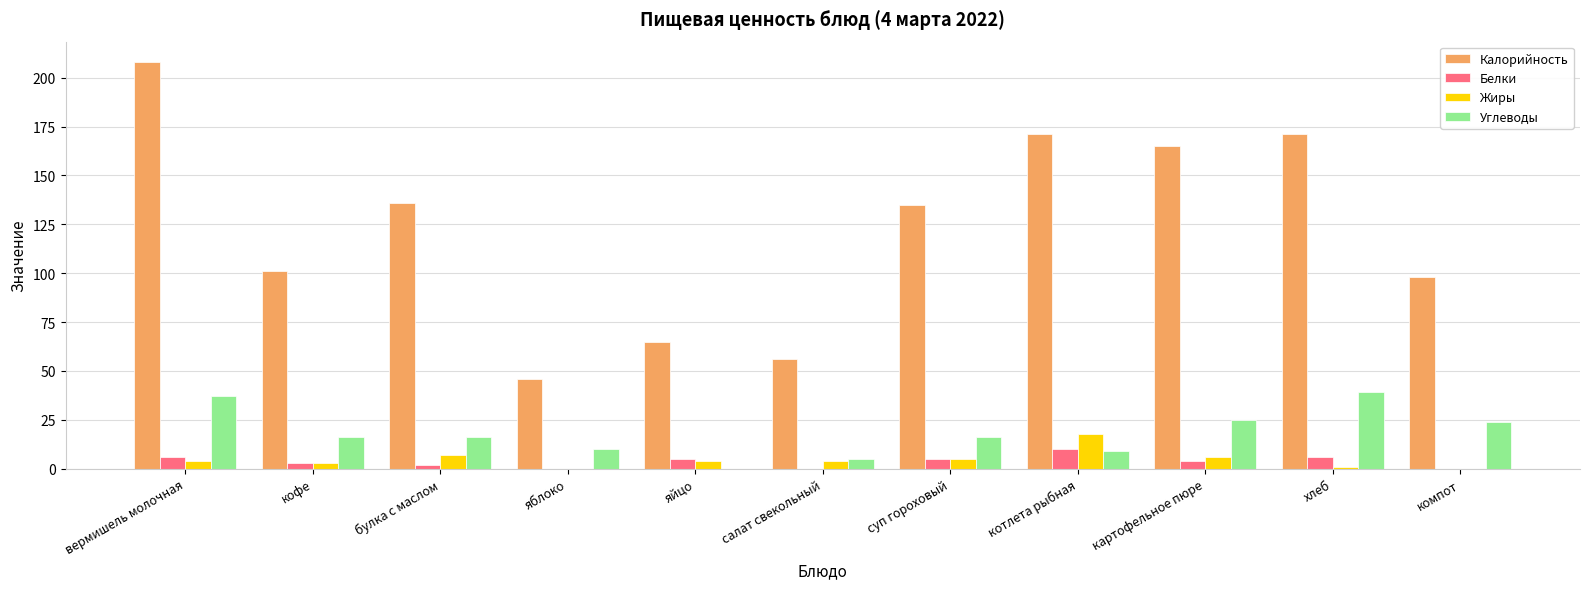

What is the sum of all Калорийность values?

1352